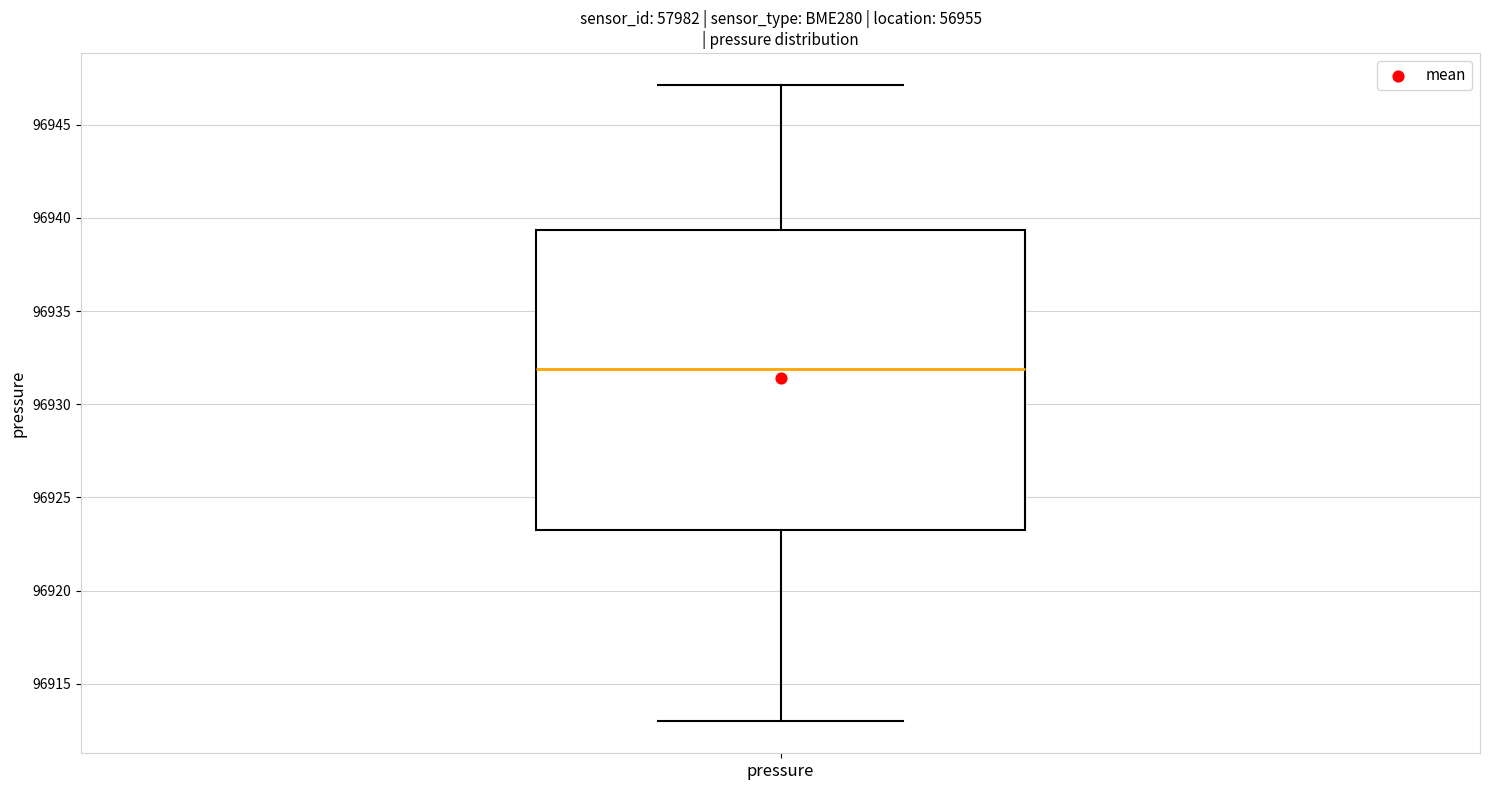

Where is the lower edge of the box for pressure on the y-axis? The values are not printed on the chart, so give them approximately, as read against the axis.

96923.0